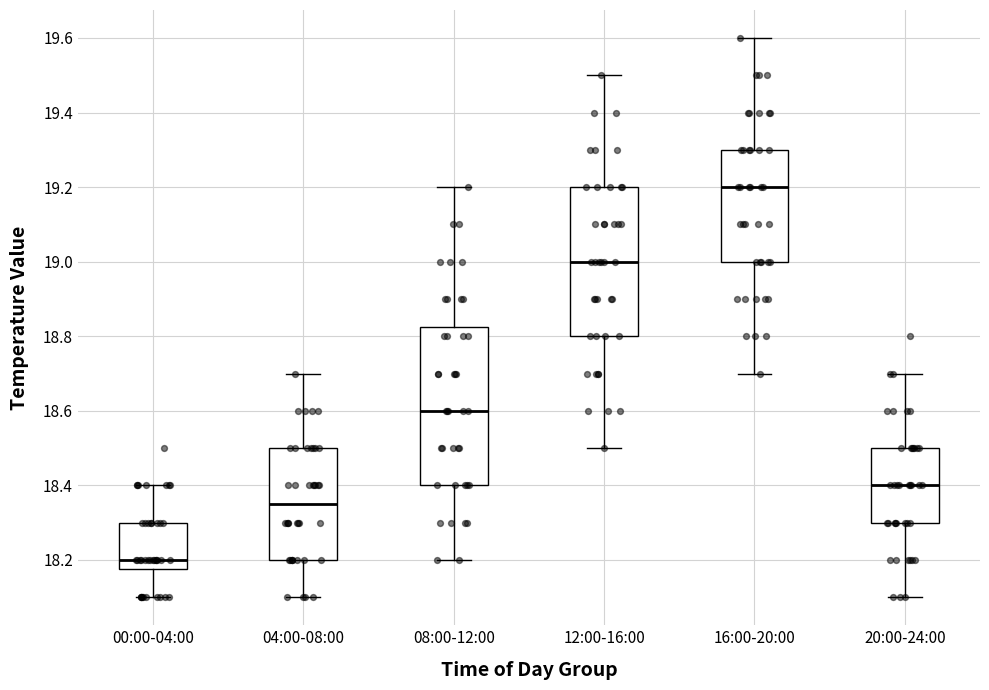

Which box is the tallest, from its lower edge to its upper edge?

08:00-12:00